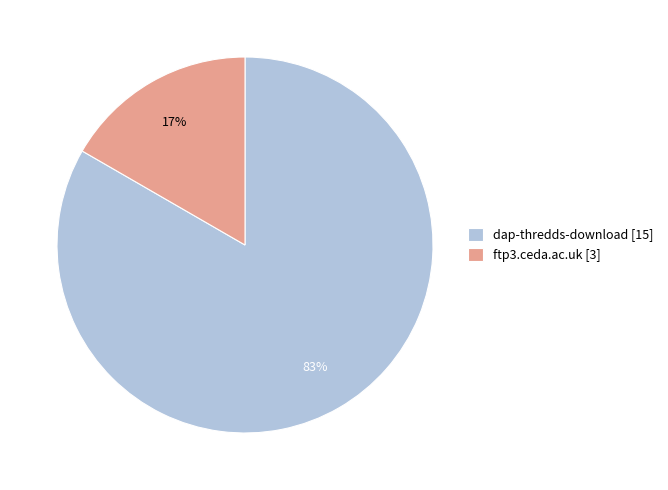

To the nearest percent, what percentage of the pie is dap-thredds-download?

83%